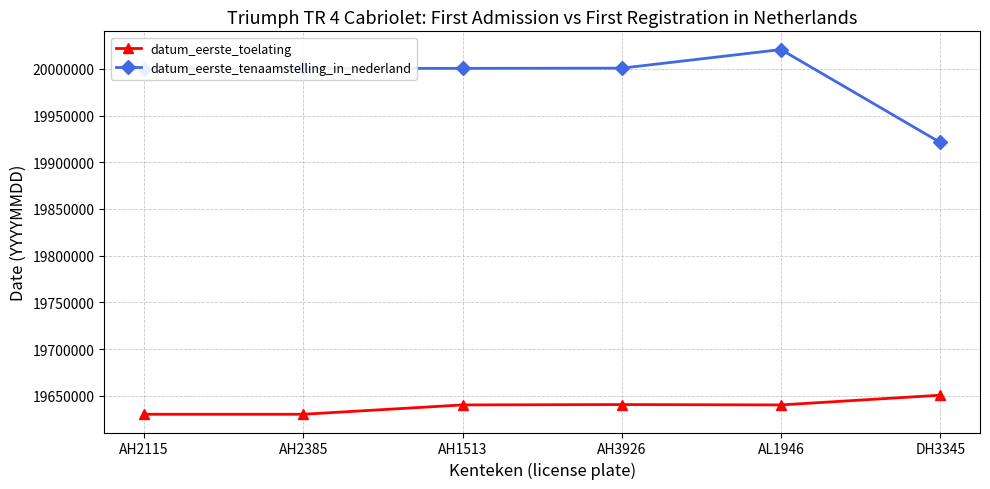

True or false: datum_eerste_toelating has more than 2 points higher than both neighbors.

False